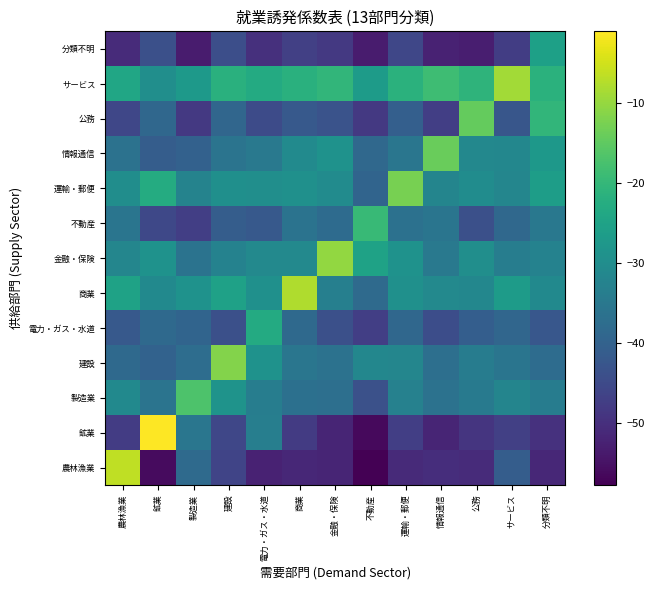

Reading left to right, extract all data points from this chart.

農林漁業: 農林漁業=-6.4	鉱業=-56.2	製造業=-38.3	建設=-46.2	電力・ガス・水道=-52.3	商業=-51.5	金融・保険=-51.9	不動産=-57.8	運輸・郵便=-51.1	情報通信=-50.4	公務=-50.9	サービス=-41.1	分類不明=-51.5
鉱業: 農林漁業=-47.8	鉱業=-1.0	製造業=-35.4	建設=-45.7	電力・ガス・水道=-33.4	商業=-48.0	金融・保険=-52.0	不動産=-56.3	運輸・郵便=-47.2	情報通信=-51.9	公務=-49.1	サービス=-47.1	分類不明=-49.7
製造業: 農林漁業=-30.9	鉱業=-35.9	製造業=-16.7	建設=-28.7	電力・ガス・水道=-33.8	商業=-36.9	金融・保険=-37.1	不動産=-43.8	運輸・郵便=-32.9	情報通信=-36.4	公務=-34.5	サービス=-32.0	分類不明=-34.0
建設: 農林漁業=-38.4	鉱業=-39.9	製造業=-37.4	建設=-11.5	電力・ガス・水道=-28.9	商業=-35.4	金融・保険=-36.4	不動産=-31.5	運輸・郵便=-31.8	情報通信=-37.0	公務=-33.9	サービス=-35.8	分類不明=-37.7
電力・ガス・水道: 農林漁業=-41.9	鉱業=-38.5	製造業=-39.4	建設=-43.9	電力・ガス・水道=-23.1	商業=-38.4	金融・保険=-43.9	不動産=-47.3	運輸・郵便=-38.8	情報通信=-44.3	公務=-40.9	サービス=-39.1	分類不明=-42.3
商業: 農林漁業=-25.0	鉱業=-30.8	製造業=-28.8	建設=-25.2	電力・ガス・水道=-29.2	商業=-7.8	金融・保険=-33.3	不動産=-38.2	運輸・郵便=-29.3	情報通信=-31.0	公務=-31.5	サービス=-26.5	分類不明=-30.8
金融・保険: 農林漁業=-31.6	鉱業=-28.8	製造業=-36.1	建設=-32.5	電力・ガス・水道=-31.0	商業=-31.1	金融・保険=-10.2	不動産=-25.0	運輸・郵便=-28.9	情報通信=-34.7	公務=-29.7	サービス=-33.8	分類不明=-32.7
不動産: 農林漁業=-35.8	鉱業=-45.4	製造業=-47.2	建設=-41.1	電力・ガス・水道=-41.9	商業=-36.2	金融・保険=-37.8	不動産=-19.5	運輸・郵便=-36.7	情報通信=-35.7	公務=-43.9	サービス=-38.7	分類不明=-35.1
運輸・郵便: 農林漁業=-30.0	鉱業=-22.9	製造業=-32.3	建設=-29.6	電力・ガス・水道=-29.8	商業=-29.4	金融・保険=-30.5	不動産=-39.5	運輸・郵便=-12.7	情報通信=-32.0	公務=-30.2	サービス=-31.8	分類不明=-26.2
情報通信: 農林漁業=-36.5	鉱業=-41.0	製造業=-40.2	建設=-35.9	電力・ガス・水道=-34.8	商業=-30.7	金融・保険=-28.9	不動産=-38.7	運輸・郵便=-35.5	情報通信=-14.0	公務=-31.2	サービス=-31.5	分類不明=-27.4
公務: 農林漁業=-45.8	鉱業=-38.9	製造業=-48.4	建設=-39.0	電力・ガス・水道=-44.9	商業=-42.0	金融・保険=-43.2	不動産=-48.4	運輸・郵便=-40.5	情報通信=-47.4	公務=-14.4	サービス=-42.5	分類不明=-20.5
サービス: 農林漁業=-24.2	鉱業=-29.8	製造業=-27.3	建設=-21.8	電力・ガス・水道=-23.0	商業=-21.7	金融・保険=-20.5	不動産=-26.6	運輸・郵便=-21.5	情報通信=-18.7	公務=-20.9	サービス=-8.8	分類不明=-21.4
分類不明: 農林漁業=-50.9	鉱業=-44.0	製造業=-53.5	建設=-44.1	電力・ガス・水道=-49.9	商業=-47.1	金融・保険=-48.3	不動産=-53.4	運輸・郵便=-45.6	情報通信=-52.4	公務=-53.0	サービス=-47.6	分類不明=-25.6